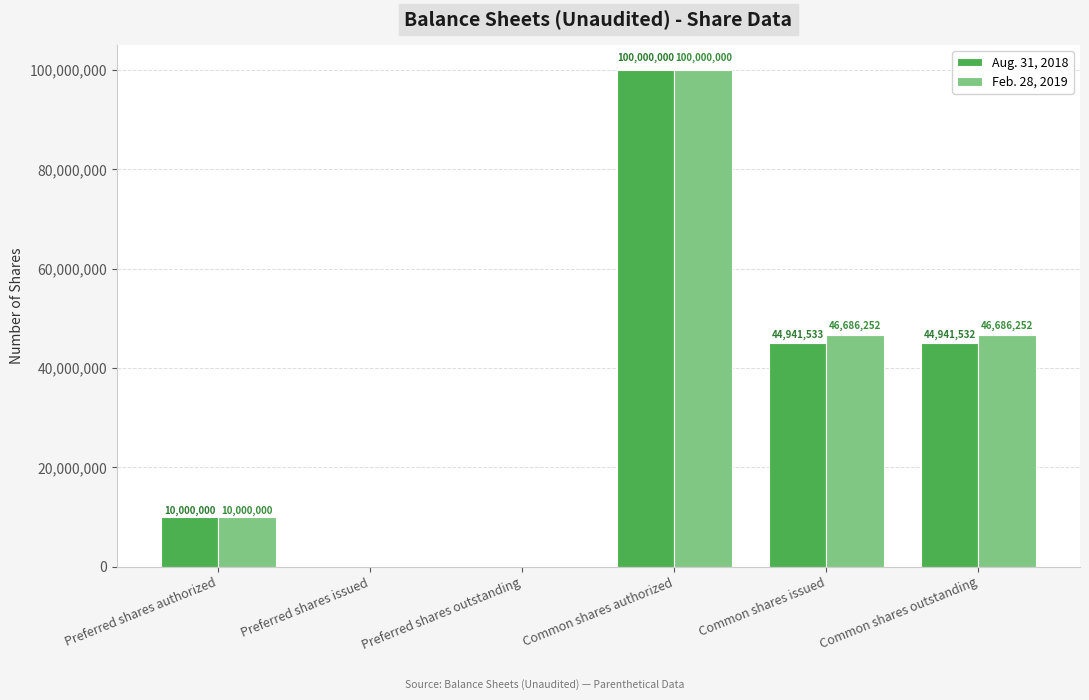

How many values in Feb. 28, 2019 are above zero?

4